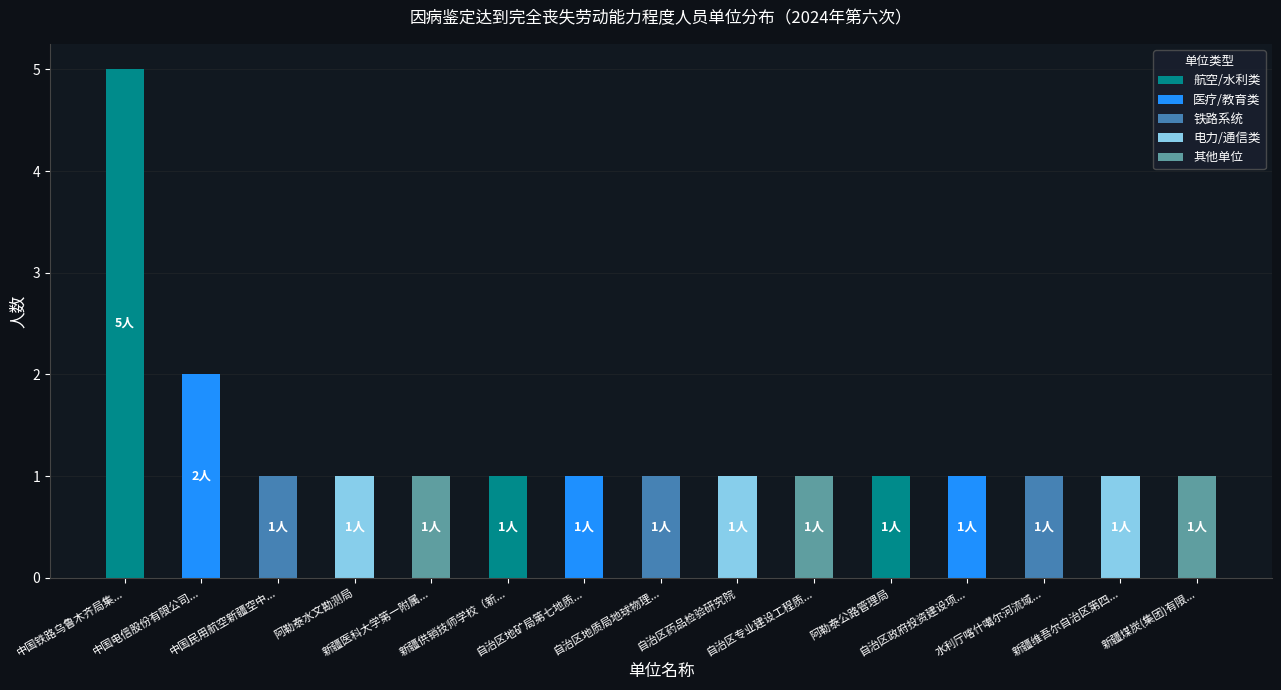

What is the ratio of the value at 新疆维吾尔自治区第四... to the value at 自治区地矿局第七地质...?

1.0